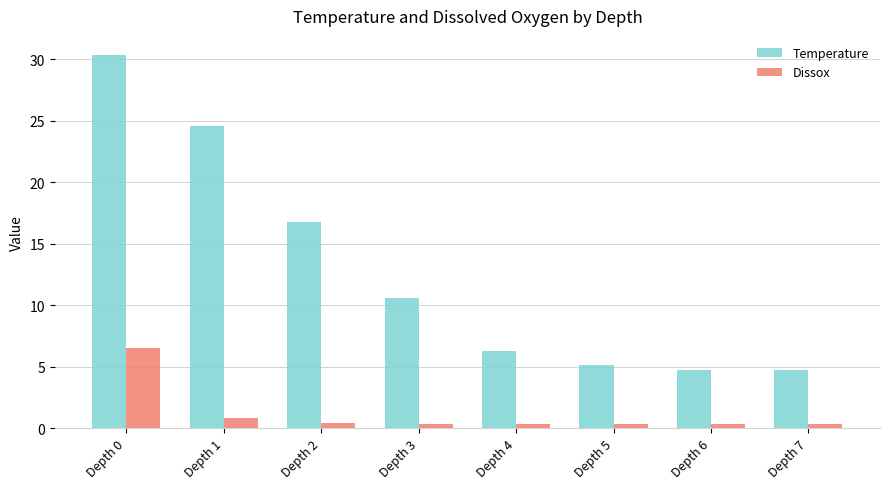

What is the spread (max minus min) of values at Depth 2?

16.4